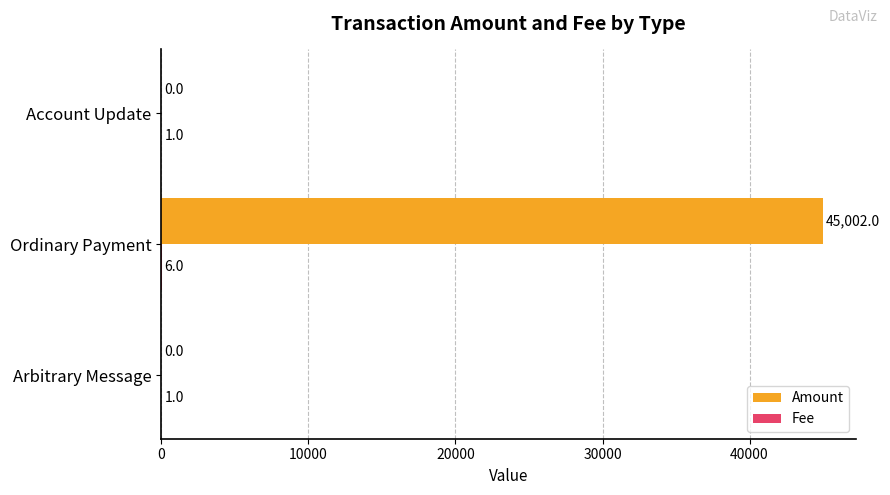

What is the sum of all Amount values?

45002